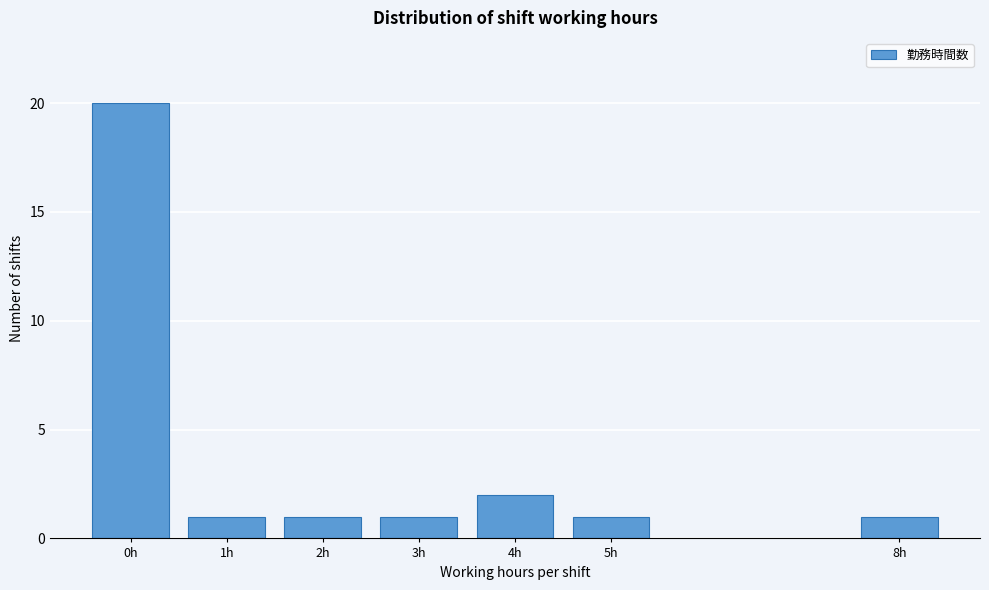

Reading left to right, list all the values displayed in this chart.

0h=20	1h=1	2h=1	3h=1	4h=2	5h=1	8h=1